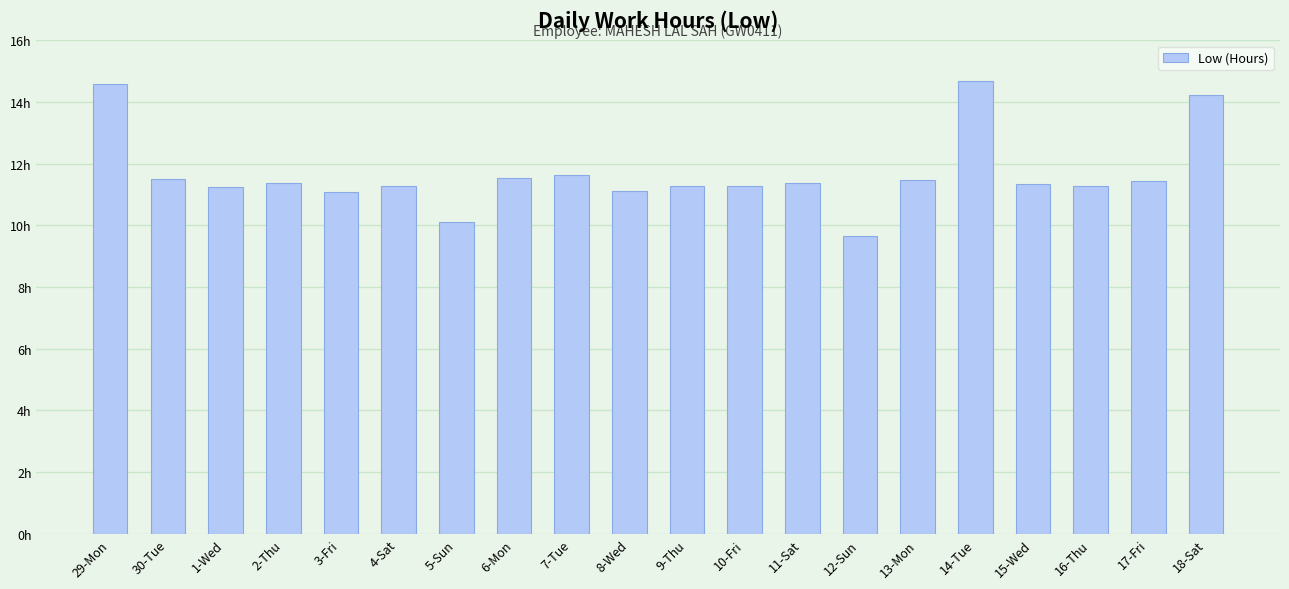

What is the difference between the maximum and minimum values?

5.0